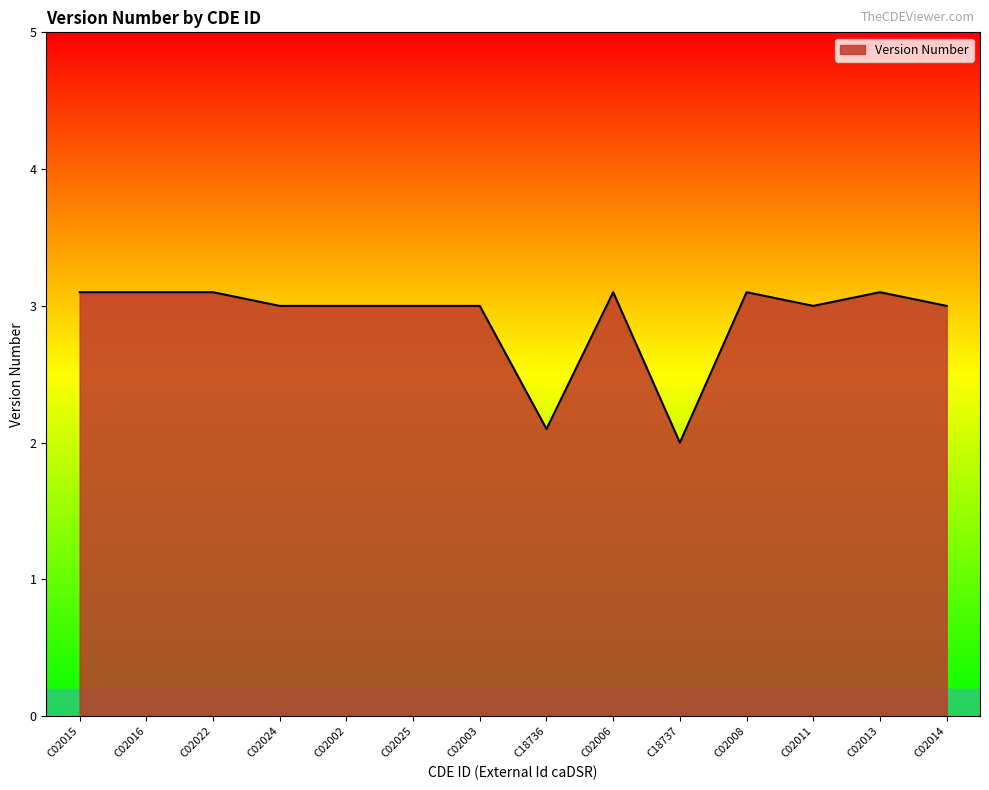

Which label corresponds to the smallest value in the chart?

C18737